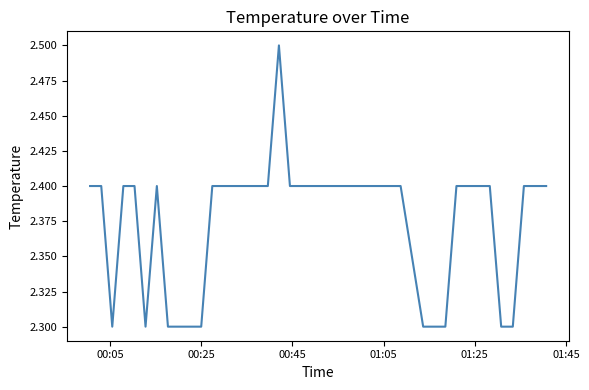

What is the maximum value shown in the chart?

2.5